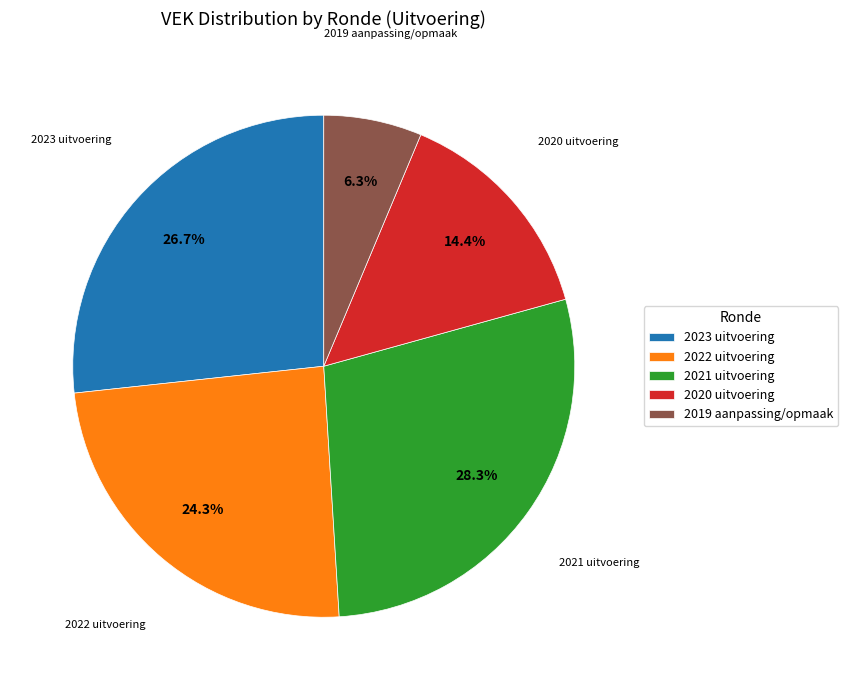

Count the number of slices in the pie.

5